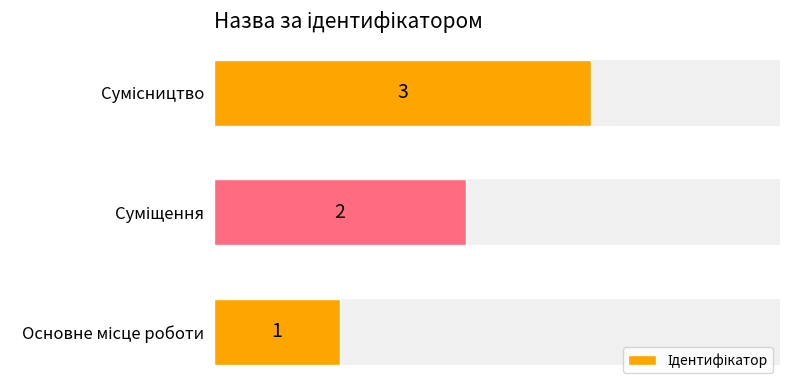

How many data points are less than 2?

1